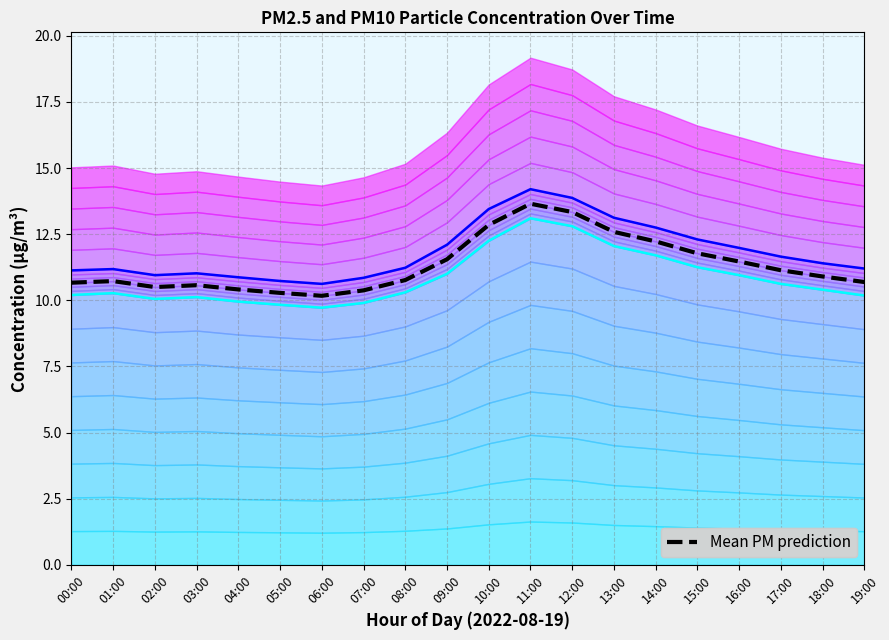

Where is Mean PM prediction nearest to the value 11?

18:00